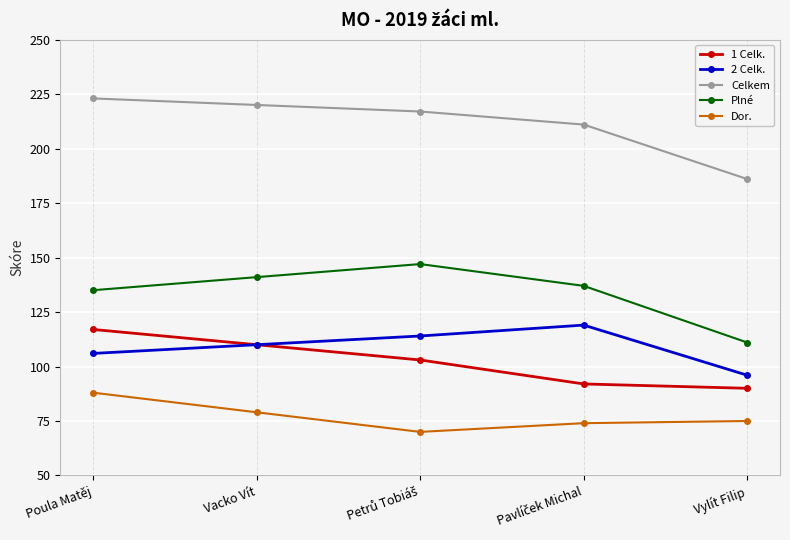

What is the smallest value displayed?

70